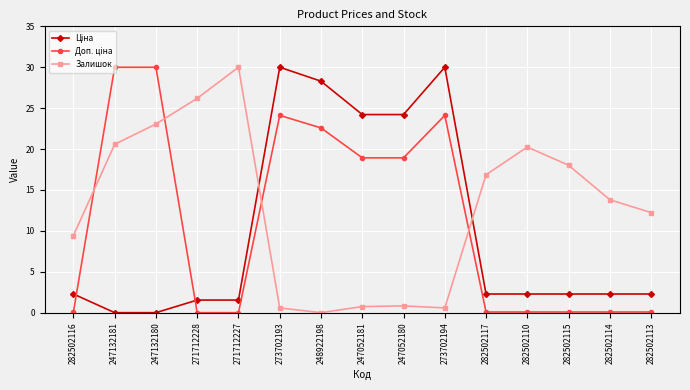

What is the label of the 9th point from the left?

247052180